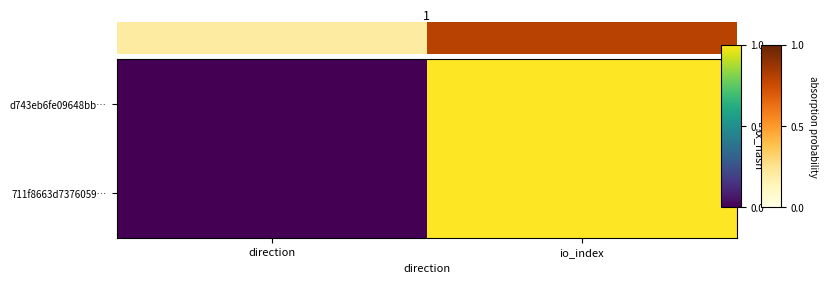

Reading left to right, transcribe all the data shown in this chart.

d743eb6fe09648bb…: direction=0	io_index=1
711f8663d7376059…: direction=0	io_index=1